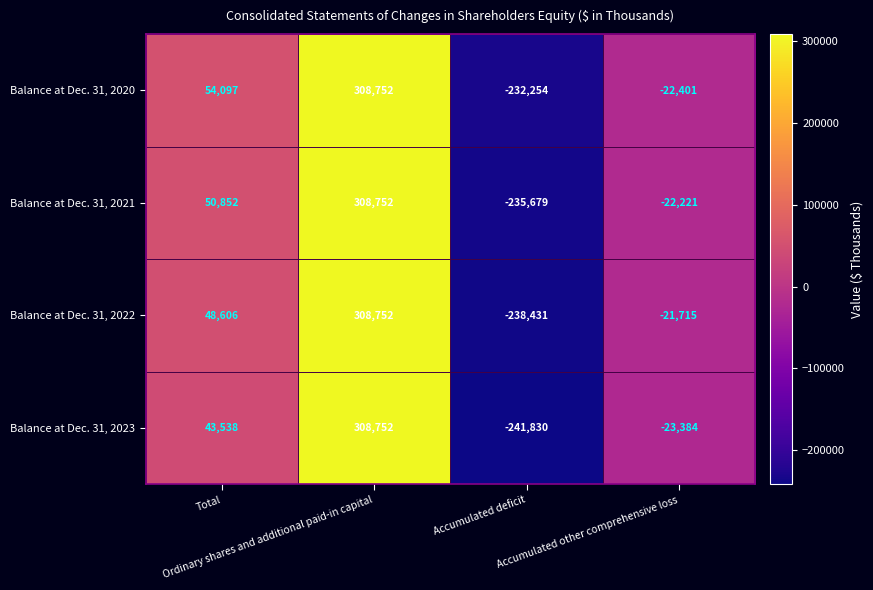

How many series are shown in this chart?

4